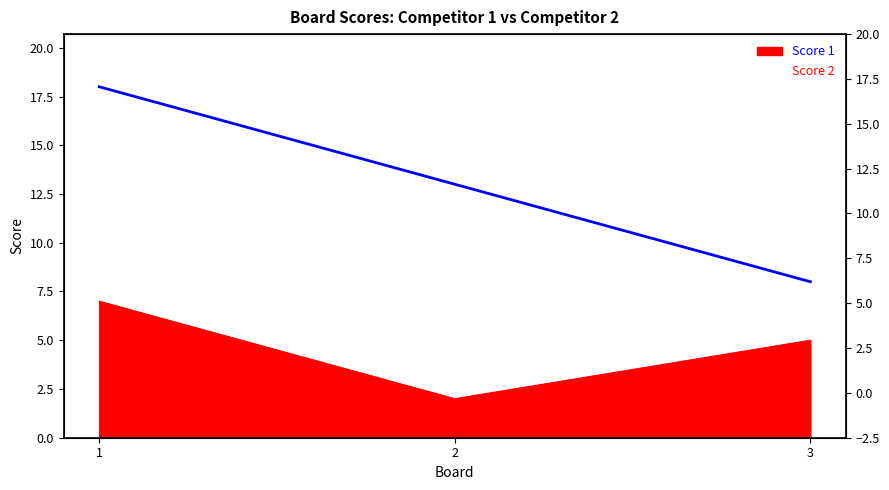

What is the maximum value shown in the chart?

18